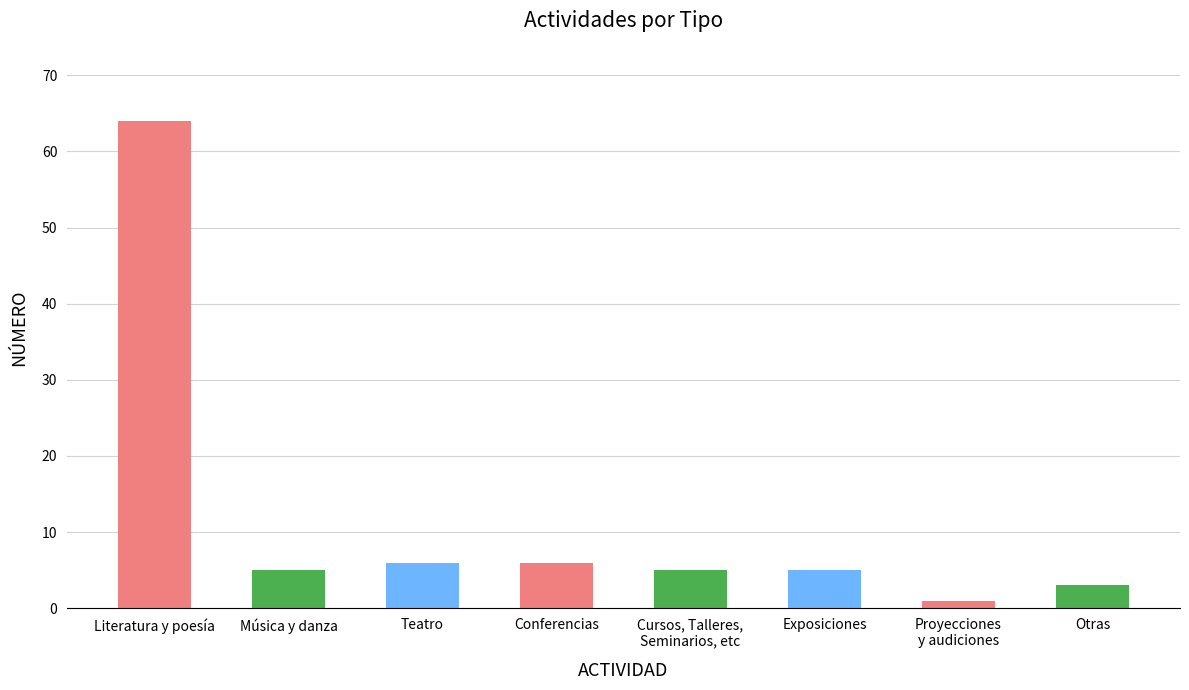

Reading left to right, what are all the values shown in this chart?

Literatura y poesía=64	Música y danza=5	Teatro=6	Conferencias=6	Cursos, Talleres,
Seminarios, etc=5	Exposiciones=5	Proyecciones
y audiciones=1	Otras=3